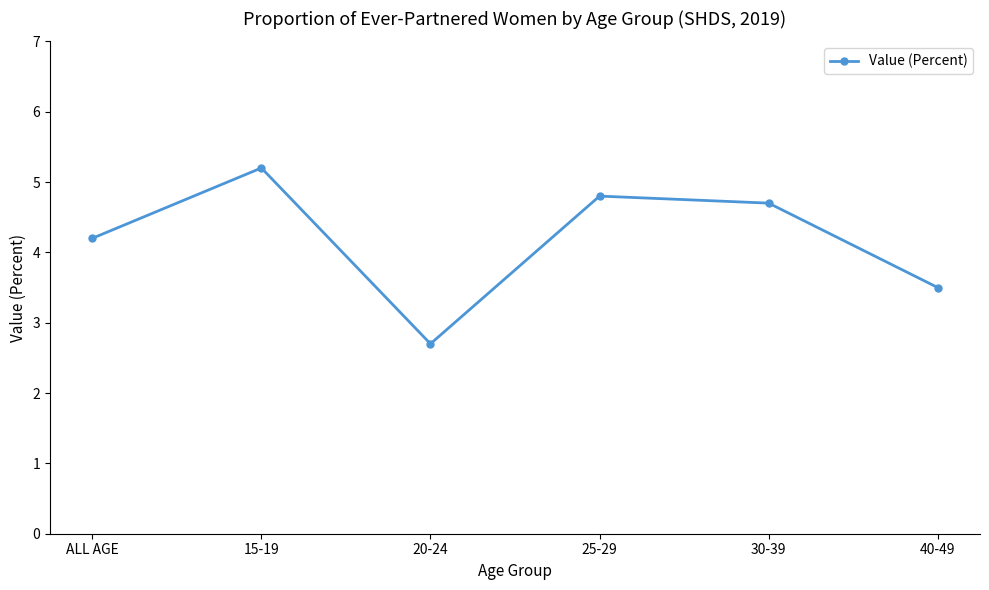

Reading left to right, what are all the values shown in this chart?

4.2	5.2	2.7	4.8	4.7	3.5